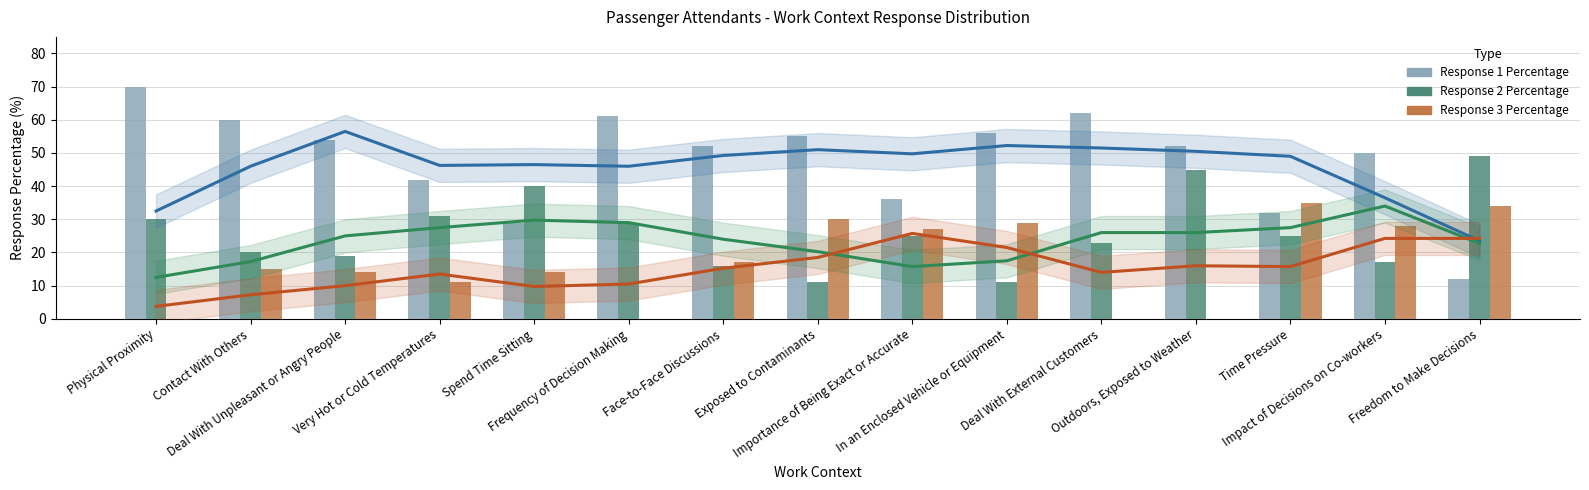

Reading right to left, transcribe all the data shown in this chart.

Response 1 Percentage: 12	50	32	52	62	56	36	55	52	61	29	42	54	60	70
Response 2 Percentage: 49	17	25	45	23	11	25	11	16	29	40	31	19	20	30
Response 3 Percentage: 34	28	35	0	0	29	27	30	17	0	14	11	14	15	0